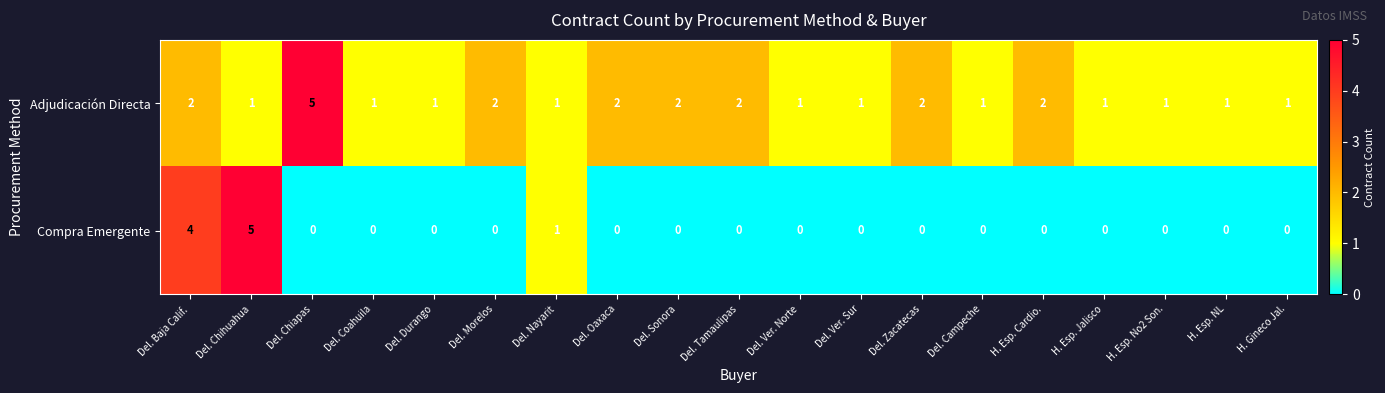

Rank the series by their average value, from highest to lowest.

Adjudicación Directa, Compra Emergente